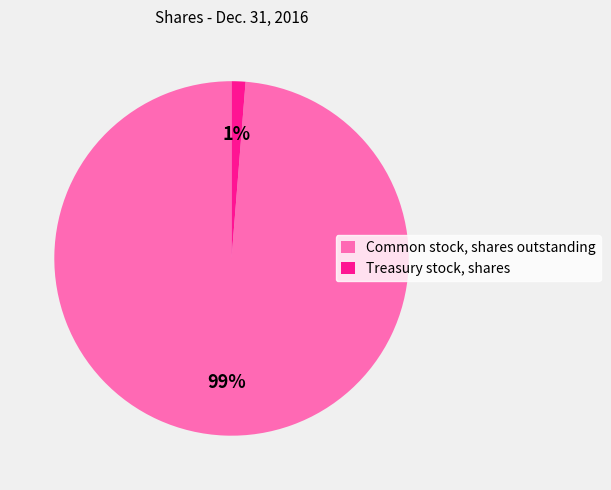

To the nearest percent, what is the average slice percentage?

50%